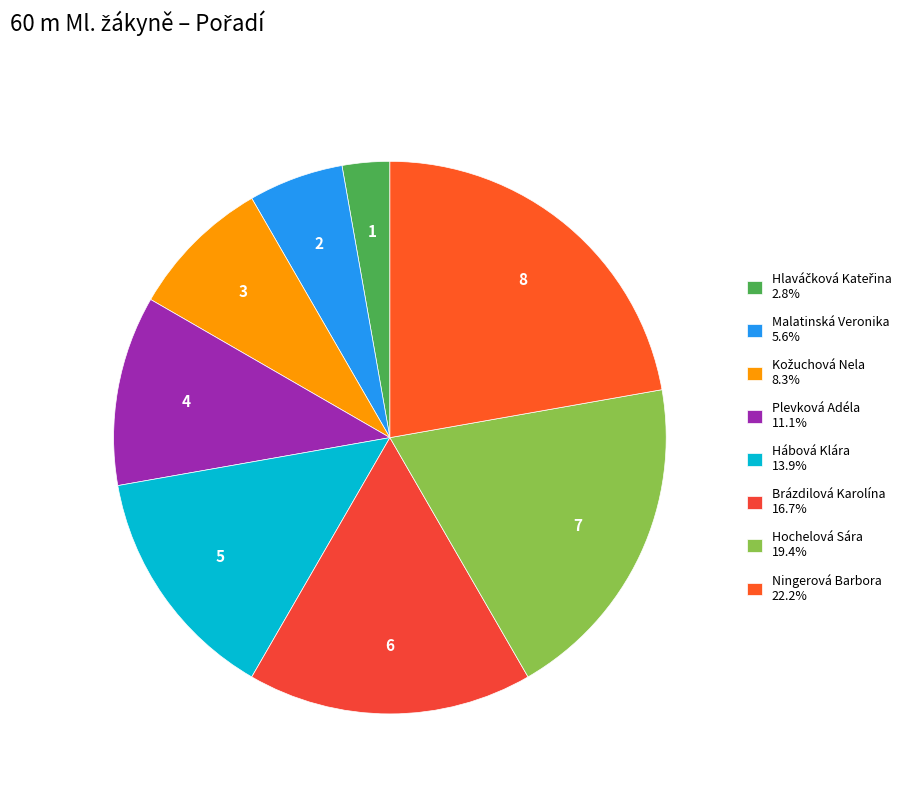

Is the sum of Kožuchová Nela and Malatinská Veronika greater than half?

No